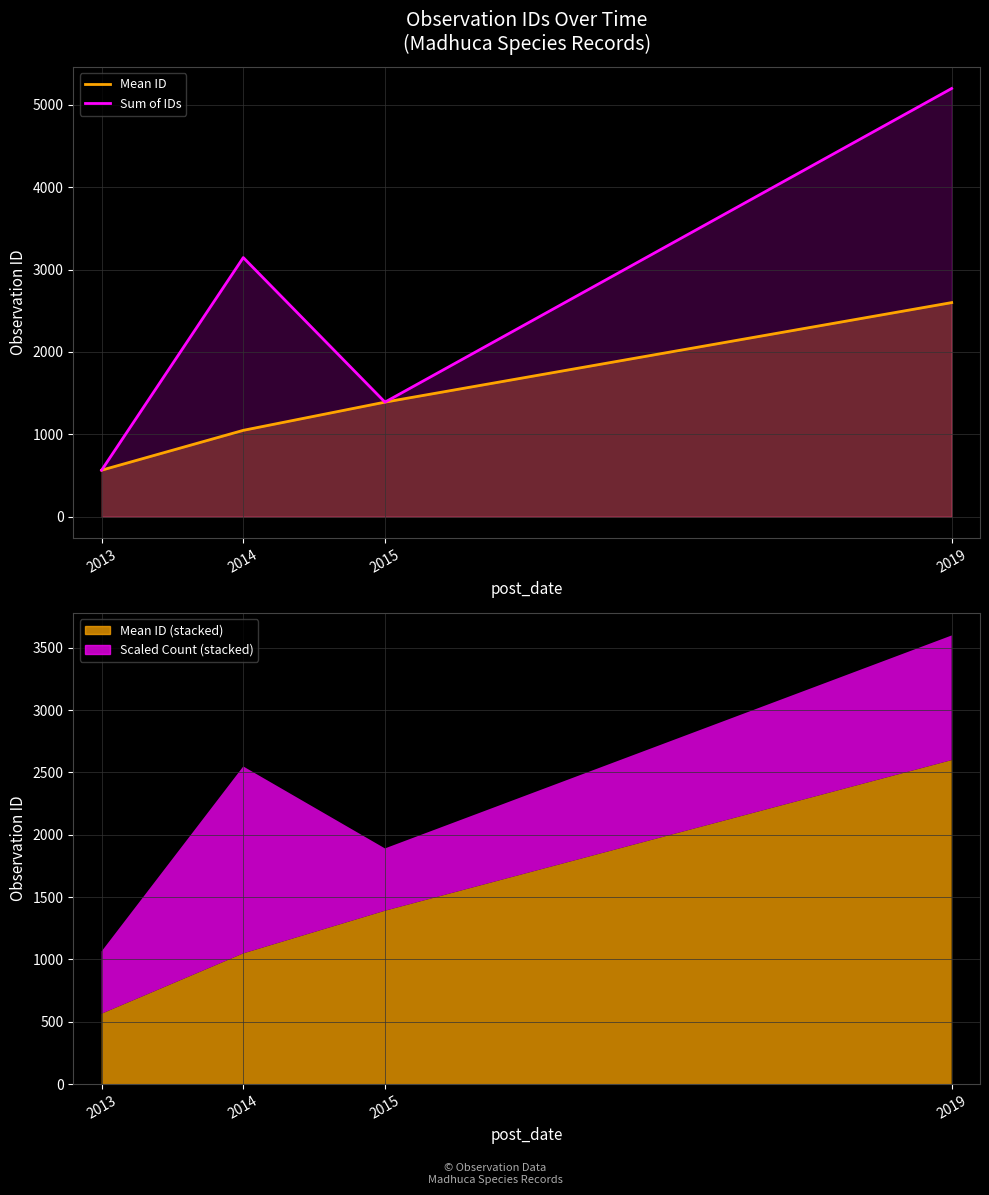

True or false: Sum of IDs and Mean ID intersect in this chart.

False